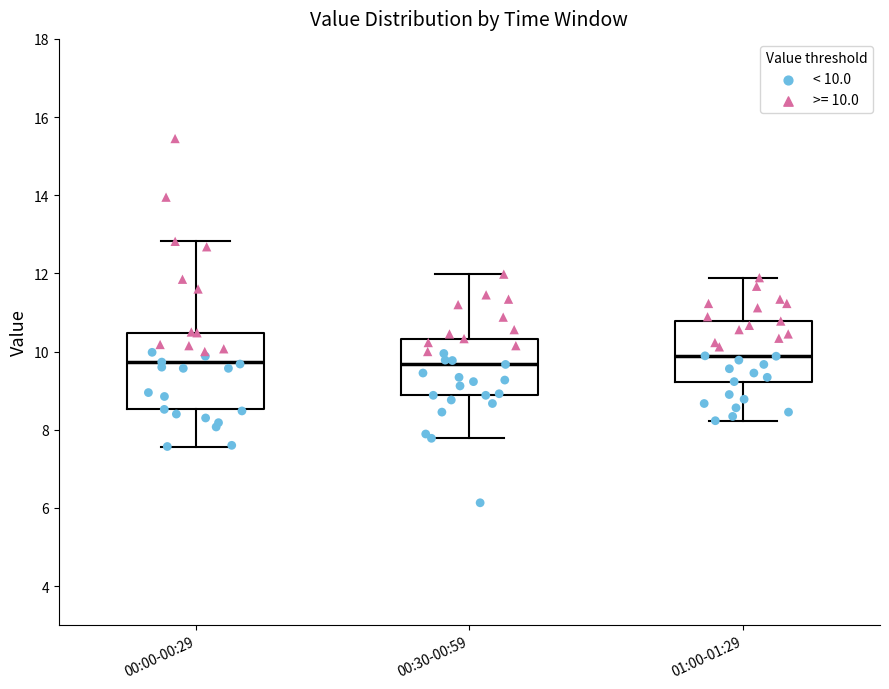

Reading left to right, transcribe this box plot: for each box, give where its median line is, the range the box spans, and where its two whiskers end, as read against the y-axis. The values are not printed on the chart, so give them approximately, as read against the axis.

00:00-00:29: median 9.8, box 8.6 to 10.4, whiskers 7.6 to 12.8
00:30-00:59: median 9.6, box 8.8 to 10.4, whiskers 7.8 to 12.0
01:00-01:29: median 9.8, box 9.2 to 10.8, whiskers 8.2 to 11.8